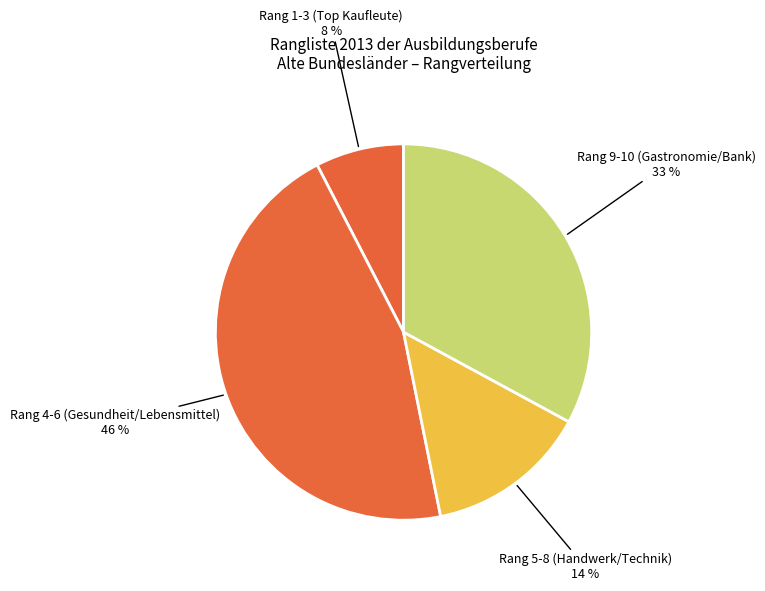

Is the sum of Rang 5-8 (Handwerk/Technik) and Rang 4-6 (Gesundheit/Lebensmittel) greater than half?

Yes